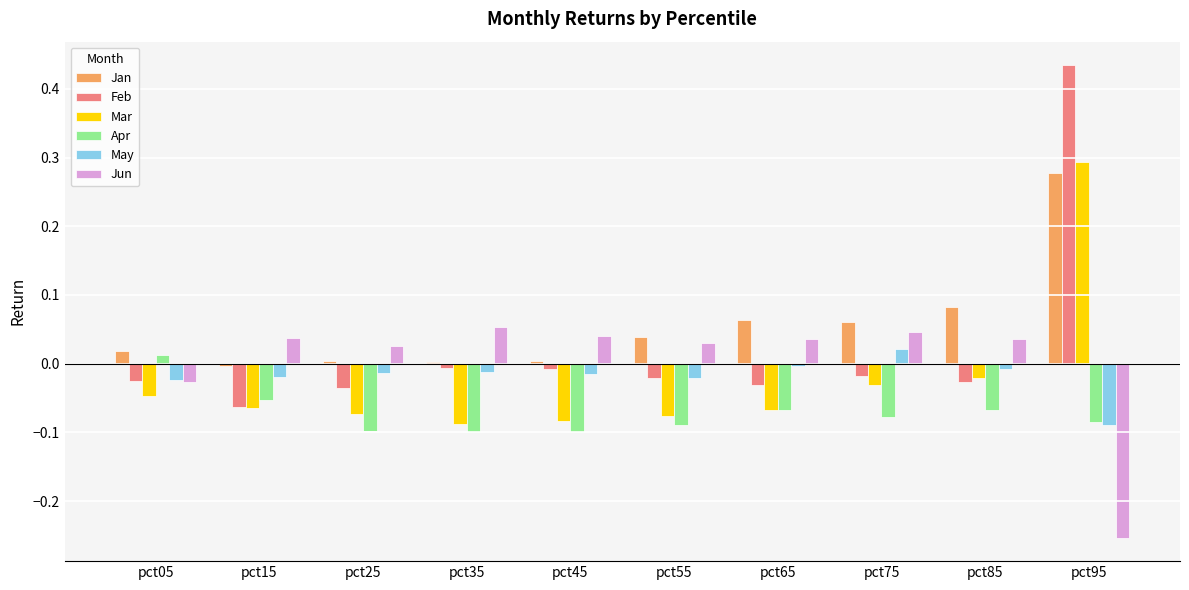

How many data points does each series have?

10